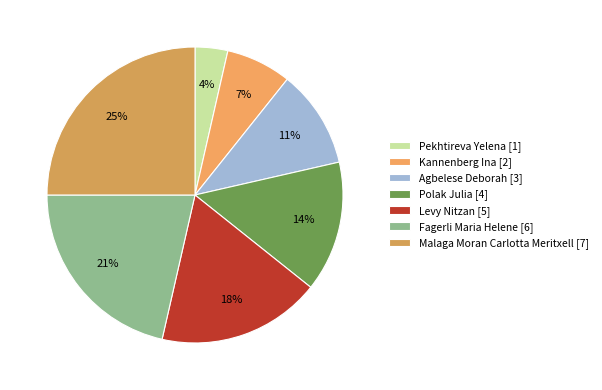

Is there a majority slice in this chart?

No